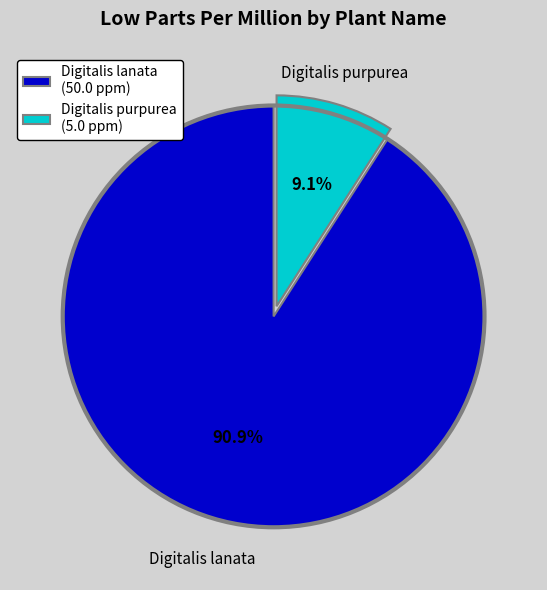

How many slices are in this pie chart?

2